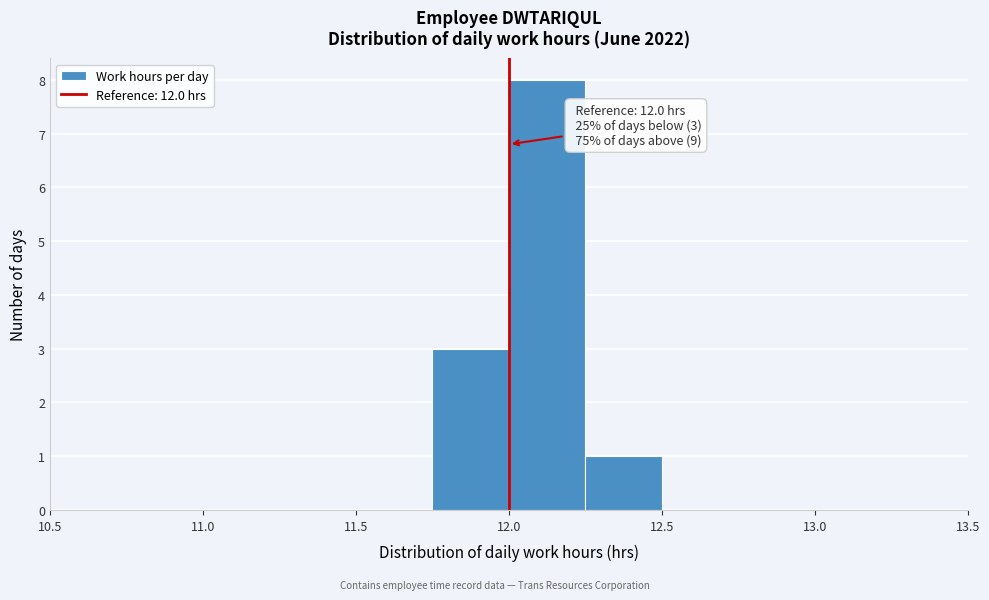

Which range on the x-axis has the tallest bar?

12.00 to 12.25